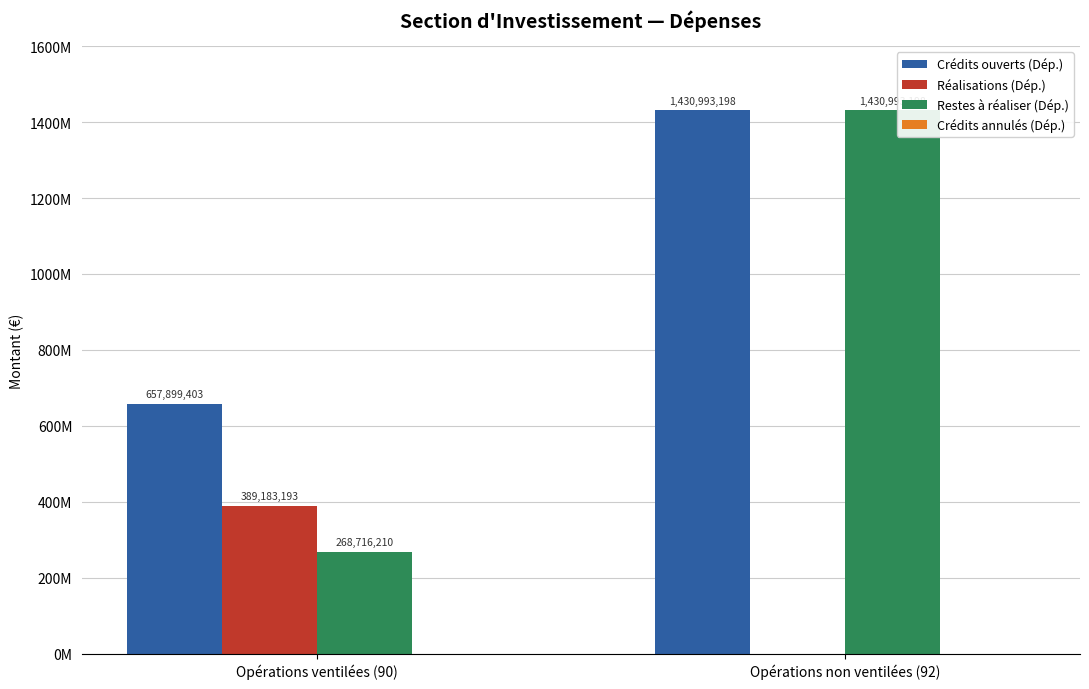

What is the difference between the maximum and minimum values in the Réalisations (Dép.) series?

389183193